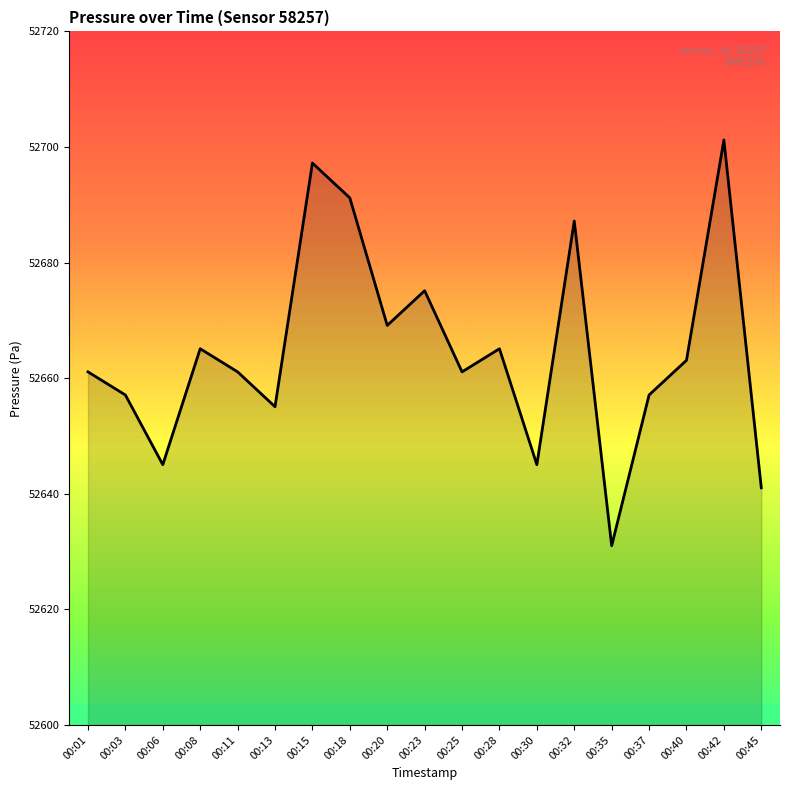

Is it true that the value at 00:08 is 52665.1?

True